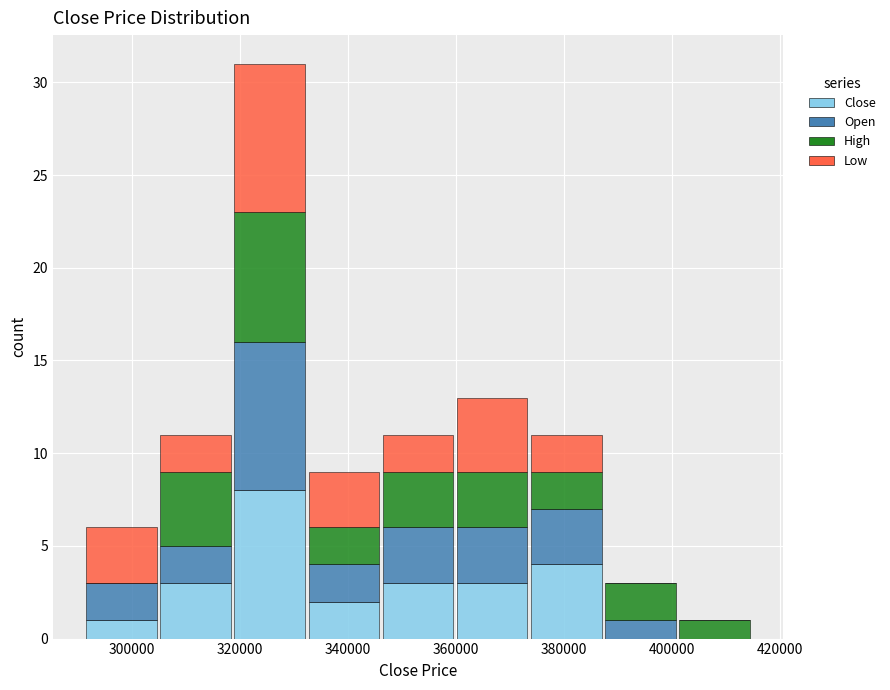

Which range on the x-axis has the tallest stacked bar (by total height)?

318000 to 332000